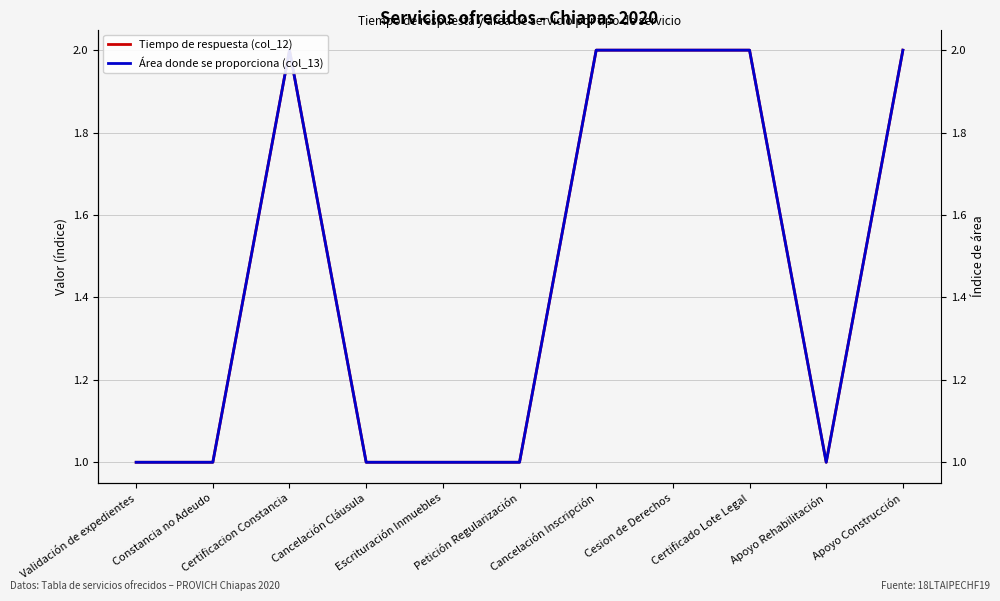

Reading right to left, transcribe all the data shown in this chart.

Tiempo de respuesta (col_12): Apoyo Construcción=2	Apoyo Rehabilitación=1	Certificado Lote Legal=2	Cesion de Derechos=2	Cancelación Inscripción=2	Petición Regularización=1	Escrituración Inmuebles=1	Cancelación Cláusula=1	Certificacion Constancia=2	Constancia no Adeudo=1	Validación de expedientes=1
Área donde se proporciona (col_13): Apoyo Construcción=2	Apoyo Rehabilitación=1	Certificado Lote Legal=2	Cesion de Derechos=2	Cancelación Inscripción=2	Petición Regularización=1	Escrituración Inmuebles=1	Cancelación Cláusula=1	Certificacion Constancia=2	Constancia no Adeudo=1	Validación de expedientes=1